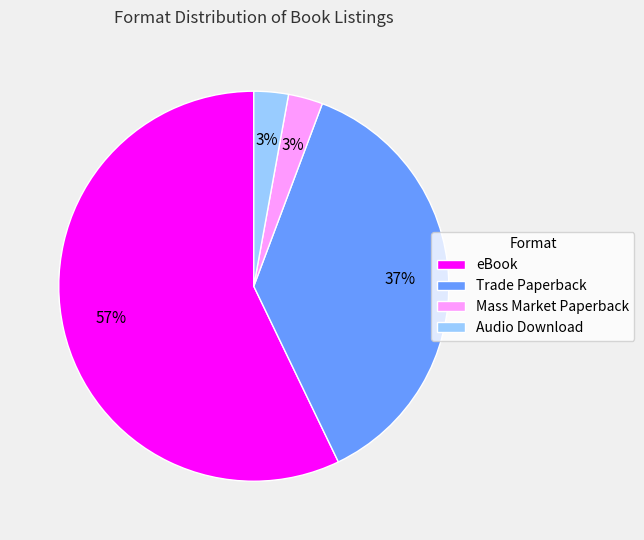

To the nearest percent, what is the difference between the largest and smallest slice percentages?

54%